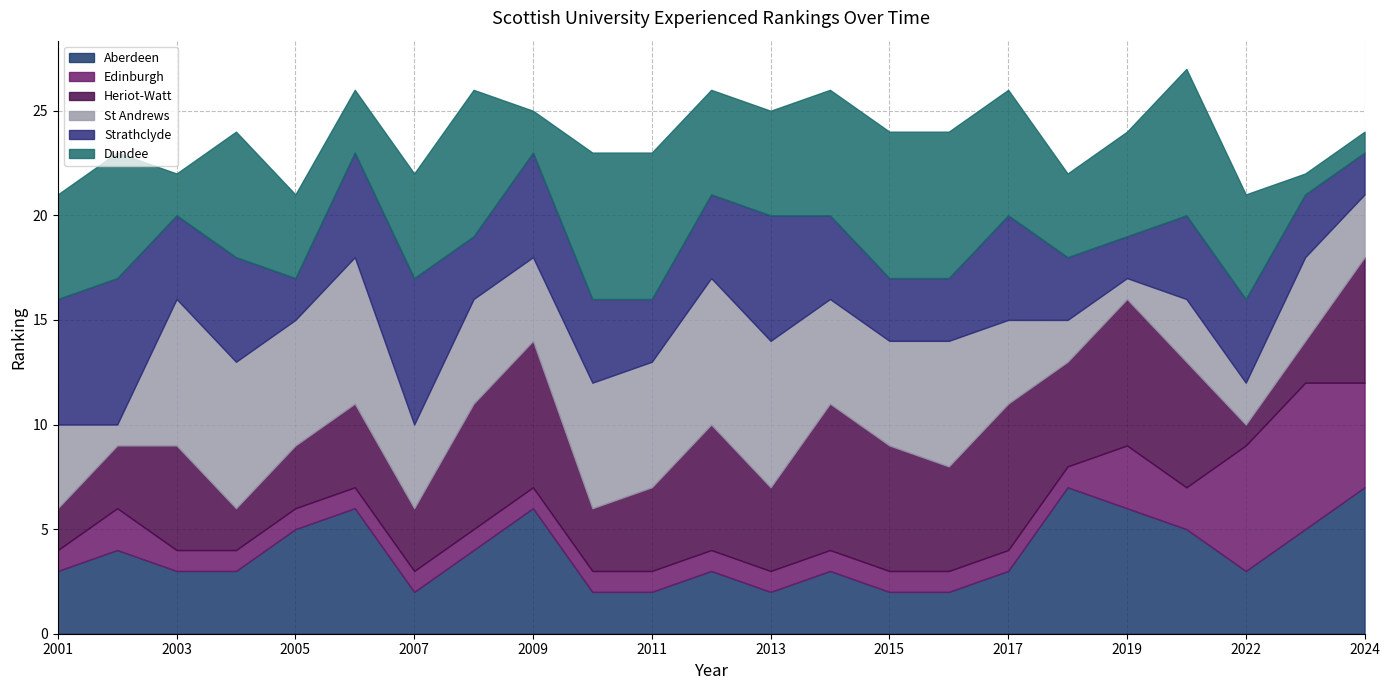

Which series changed the most between 2008 and 2009?

Dundee